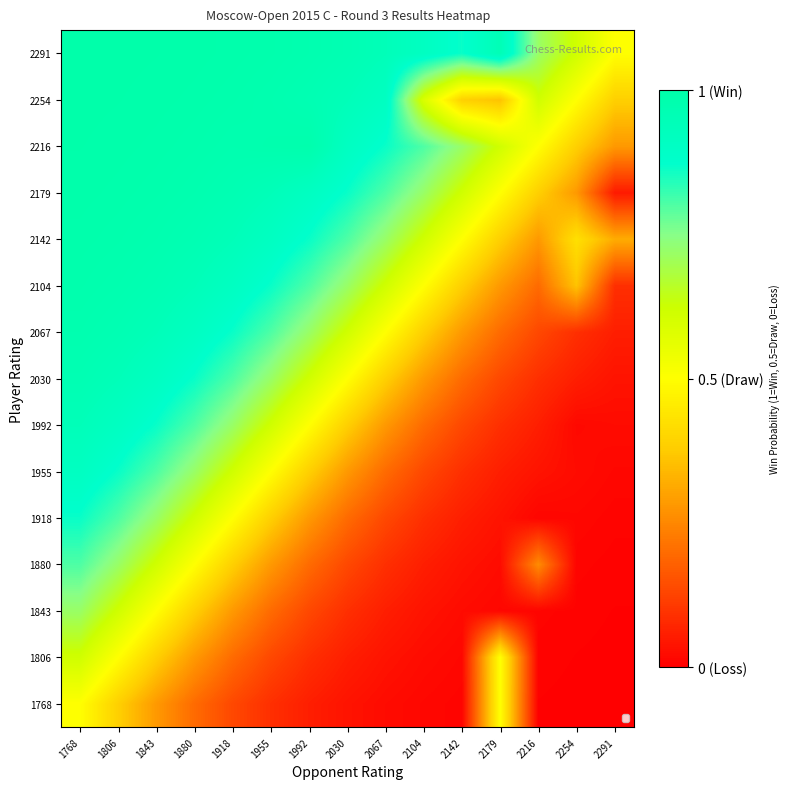

At which category is the sum across all series the highest?

1768